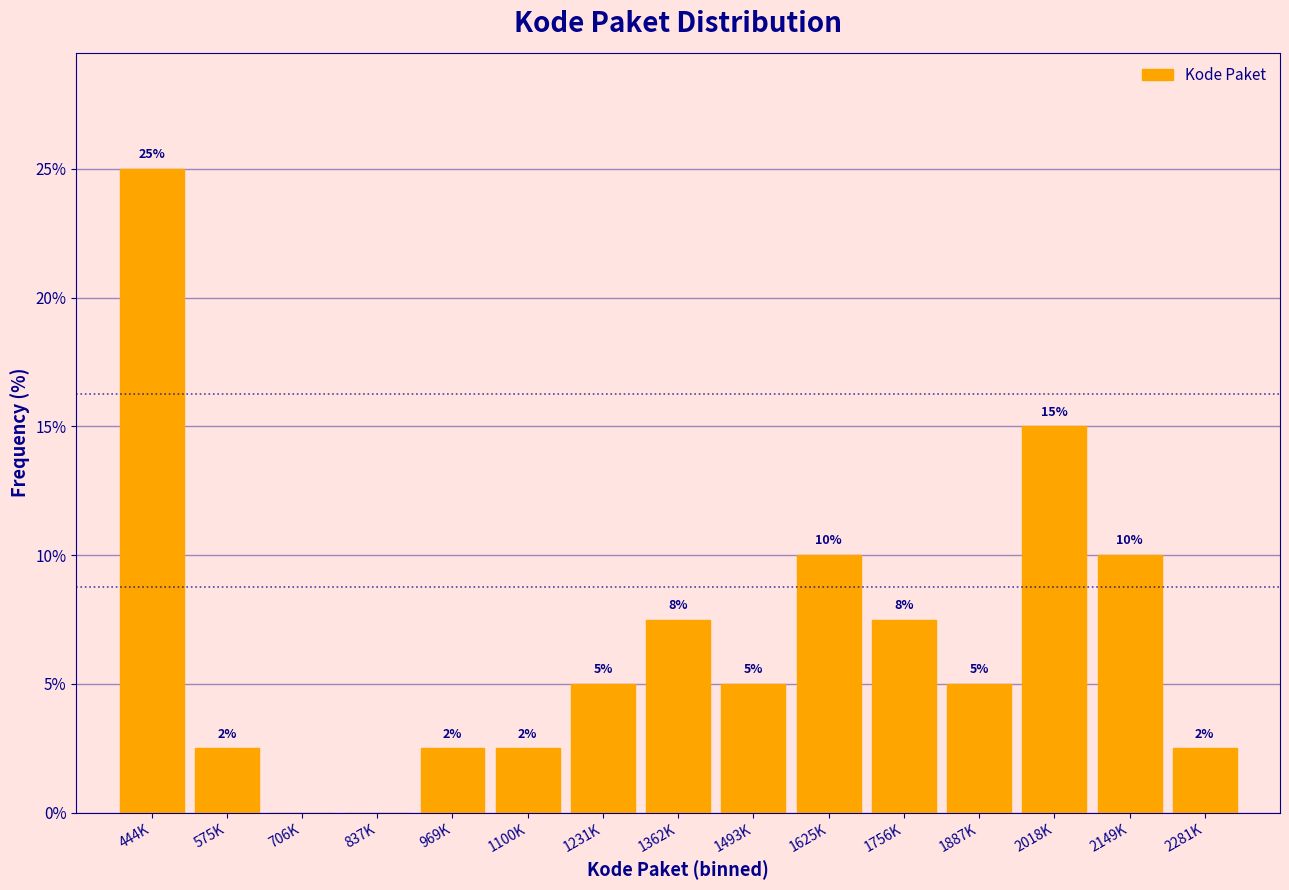

At which label does the data first exceed 5?

444K